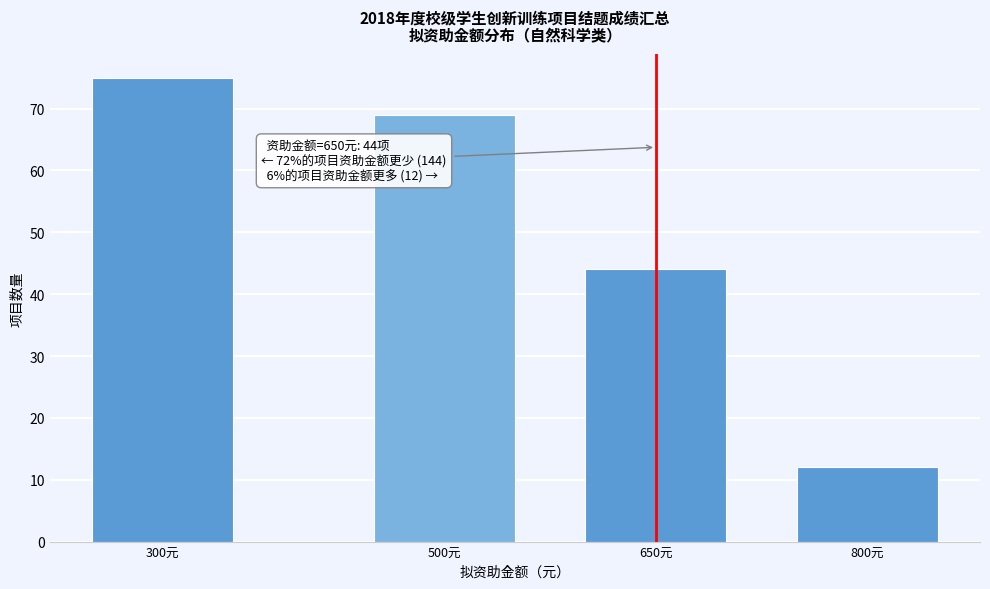

Reading left to right, list all the values displayed in this chart.

300元=75	500元=69	650元=44	800元=12